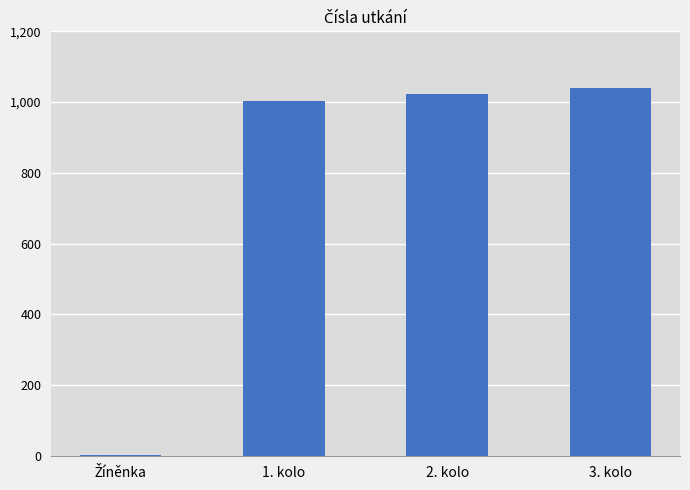

What is the greatest value displayed?

1041